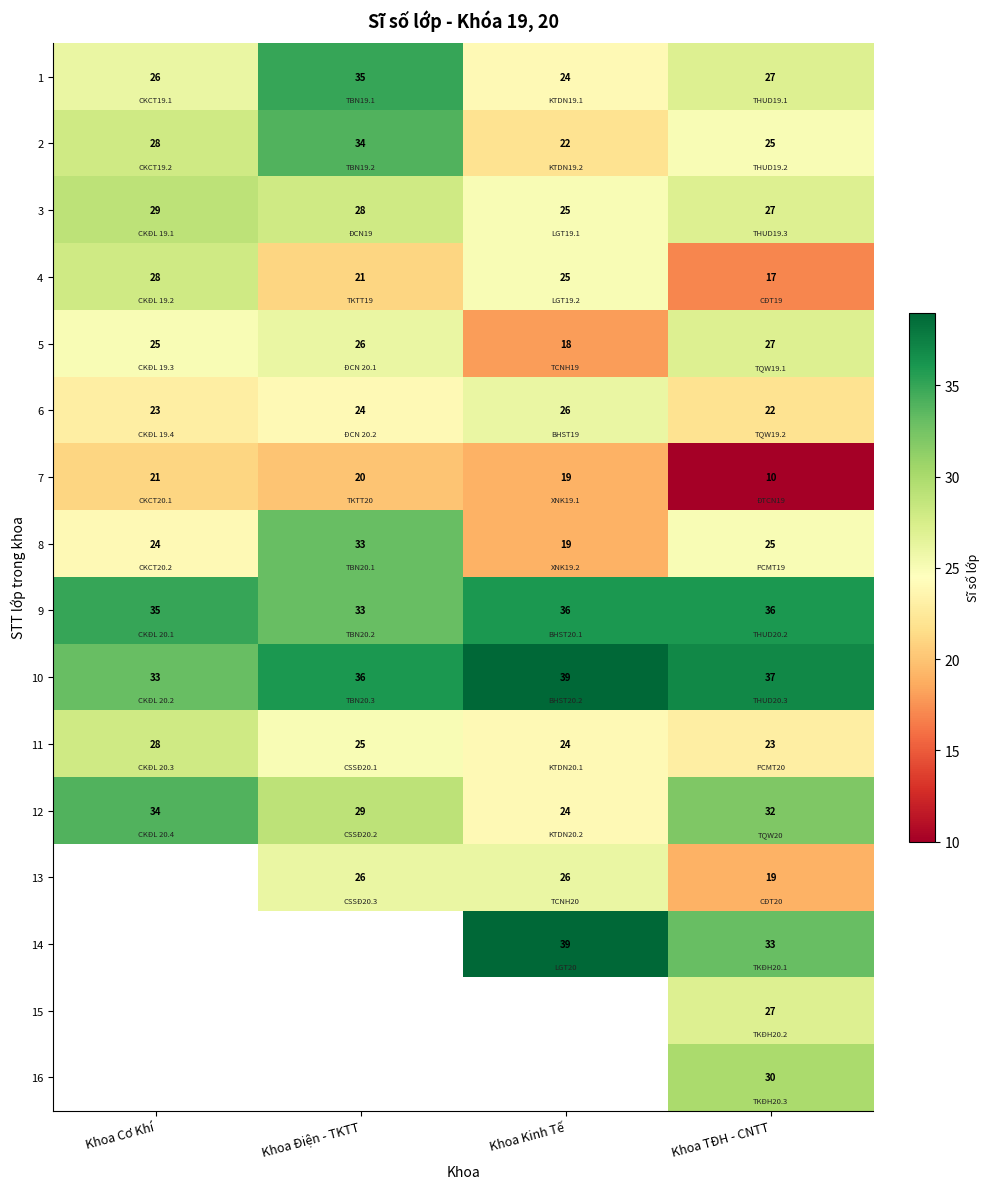

What is the difference between the maximum and second lowest values in the 2 series?

9